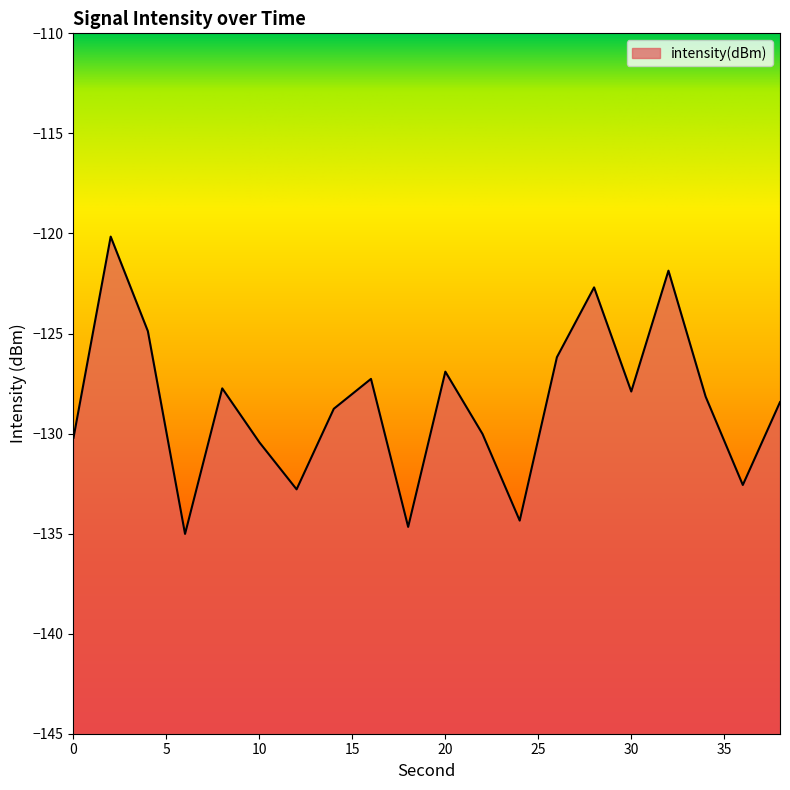

What is the difference between the maximum and minimum values?

14.9